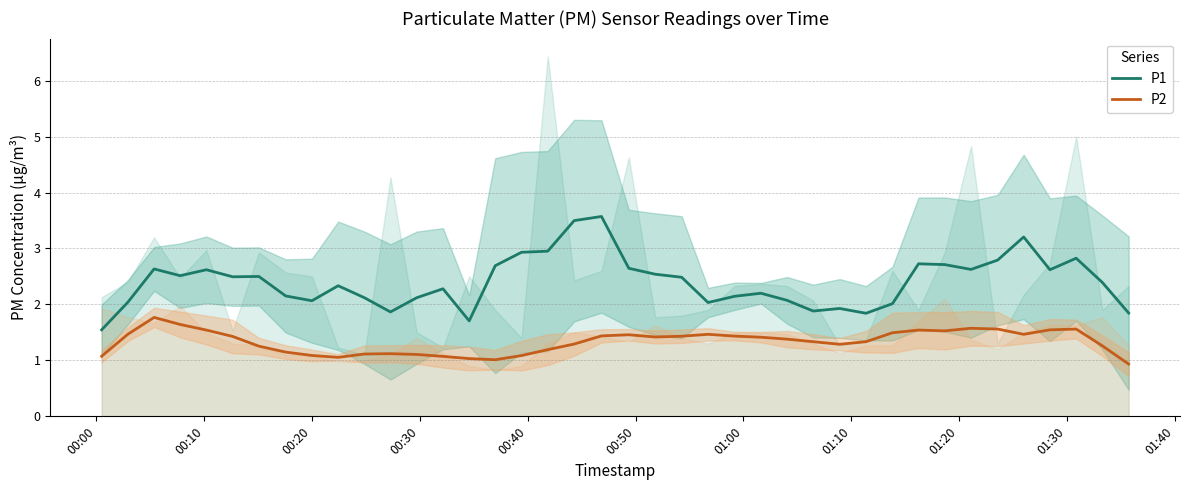

True or false: P1 and P2 cross at least once.

False